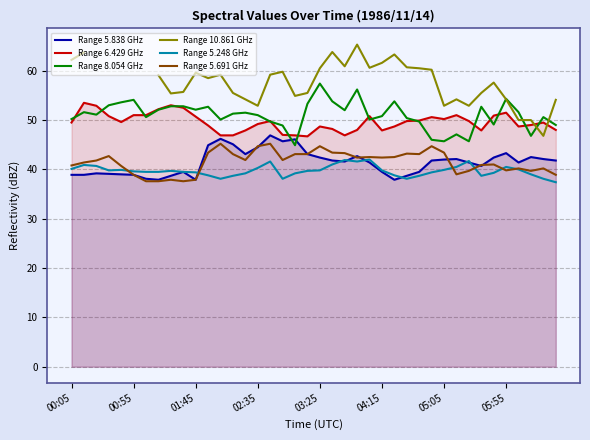

At 27, list the series in order from largest to smallest.

Range 10.861 GHz, Range 8.054 GHz, Range 6.429 GHz, Range 5.691 GHz, Range 5.838 GHz, Range 5.248 GHz